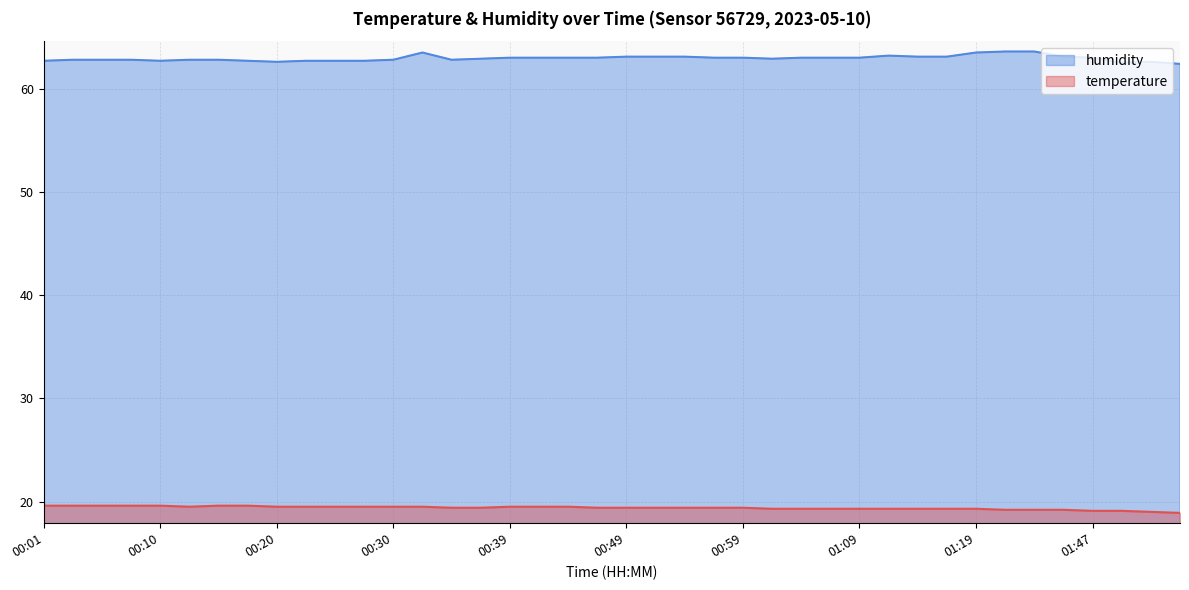

What is the highest value of the humidity series?

63.6